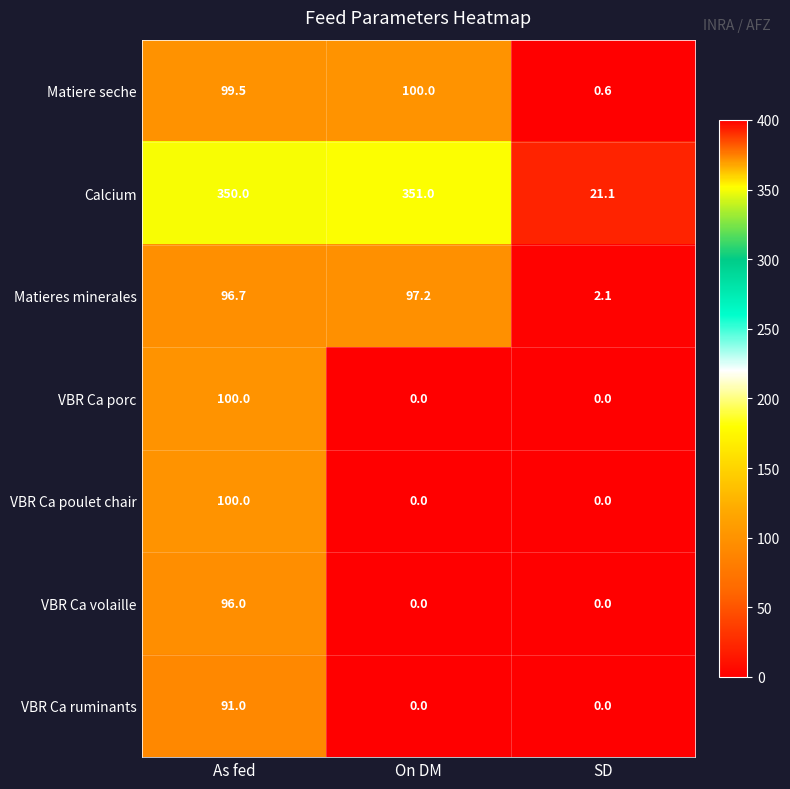

Which series has the largest total across all categories?

Calcium